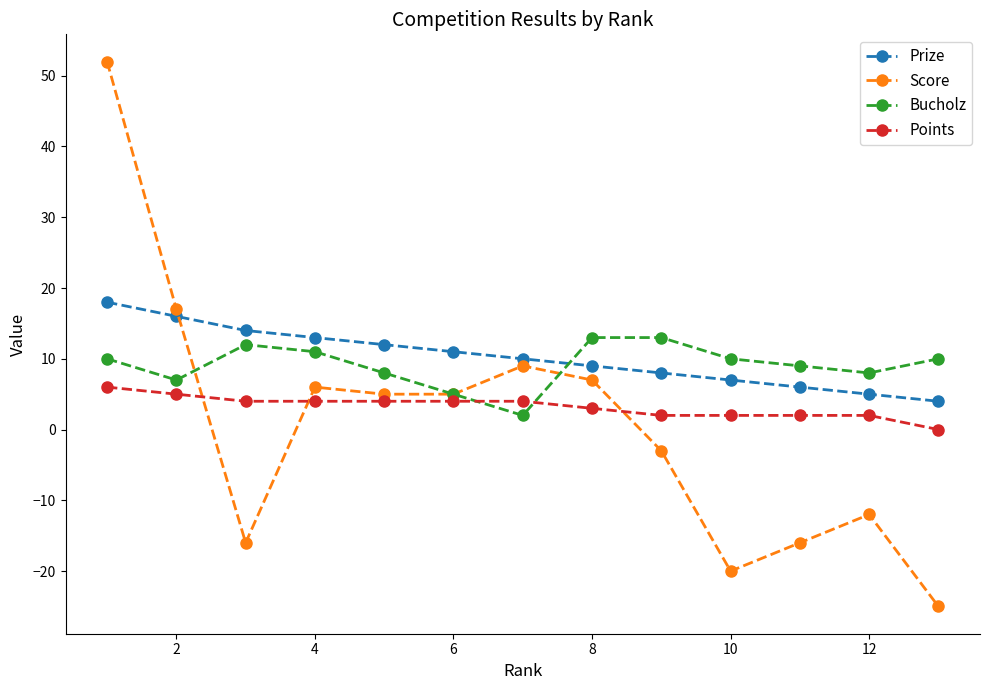

What is the minimum value for Bucholz?

2